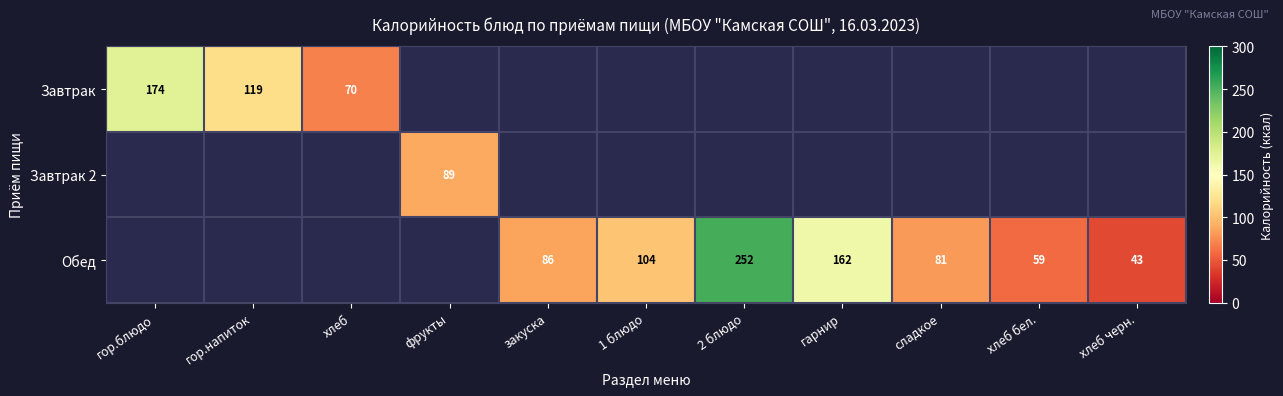

How many distinct data groups are displayed?

3